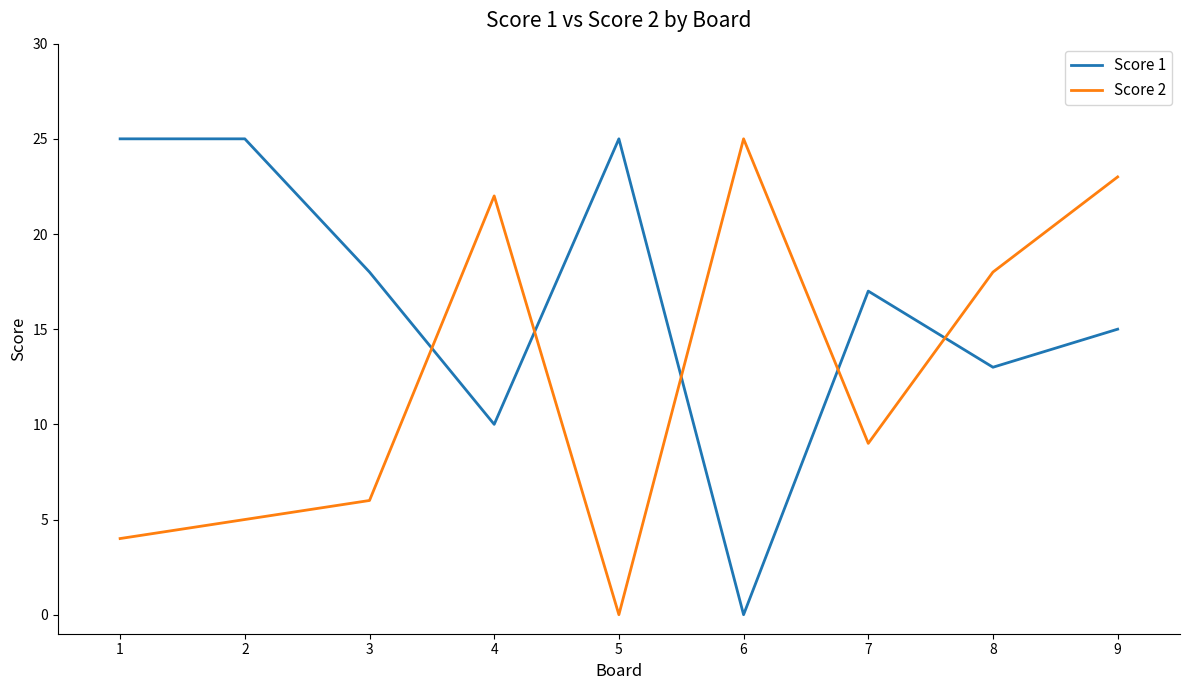

Does the chart display data point markers on the line(s)?

No